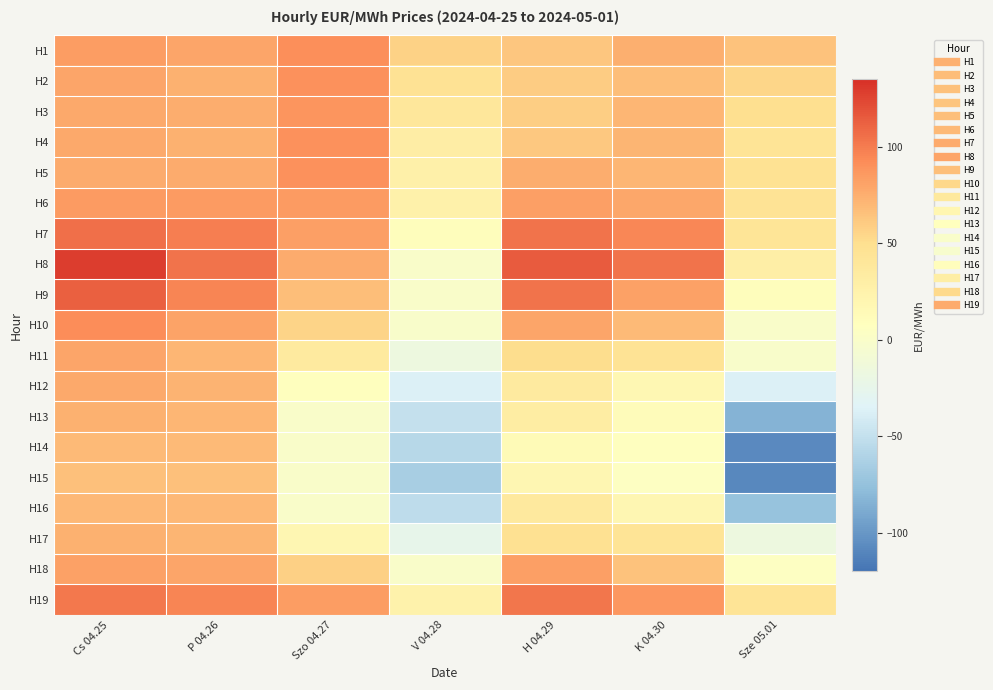

At K 04.30, list the series in order from largest to smallest.

H8, H7, H19, H9, H6, H1, H4, H5, H3, H10, H2, H18, H11, H17, H16, H12, H13, H14, H15